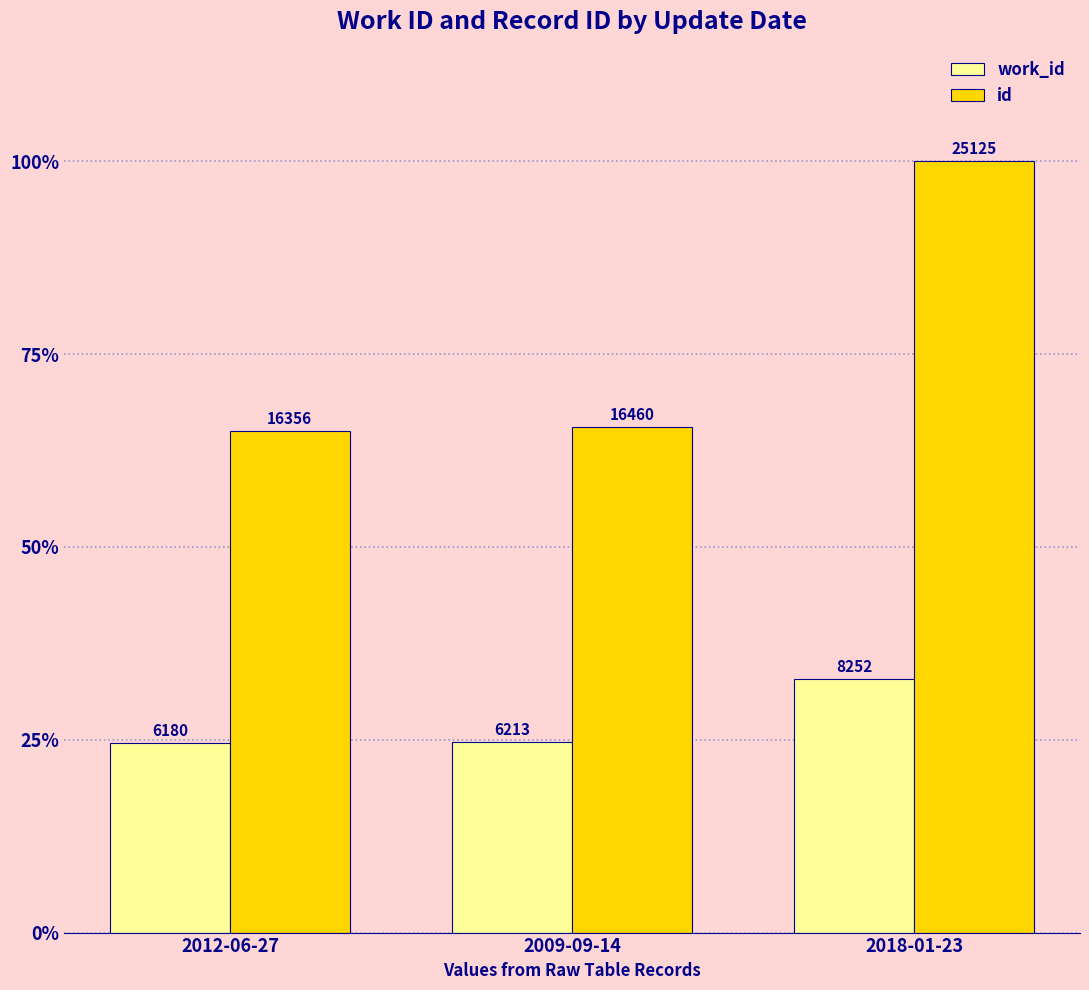

Is the value of id at 2009-09-14 greater than the value of work_id at 2012-06-27?

Yes